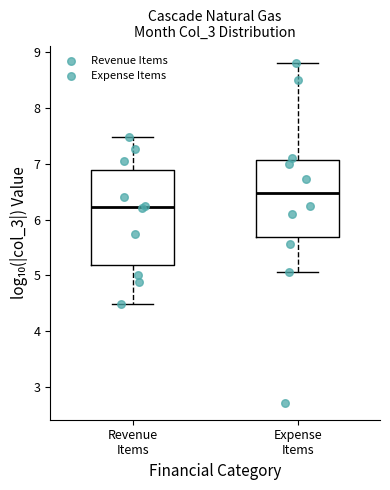

Comparing the boxes themselves (not the whiskers), which one is the tallest?

Revenue Items